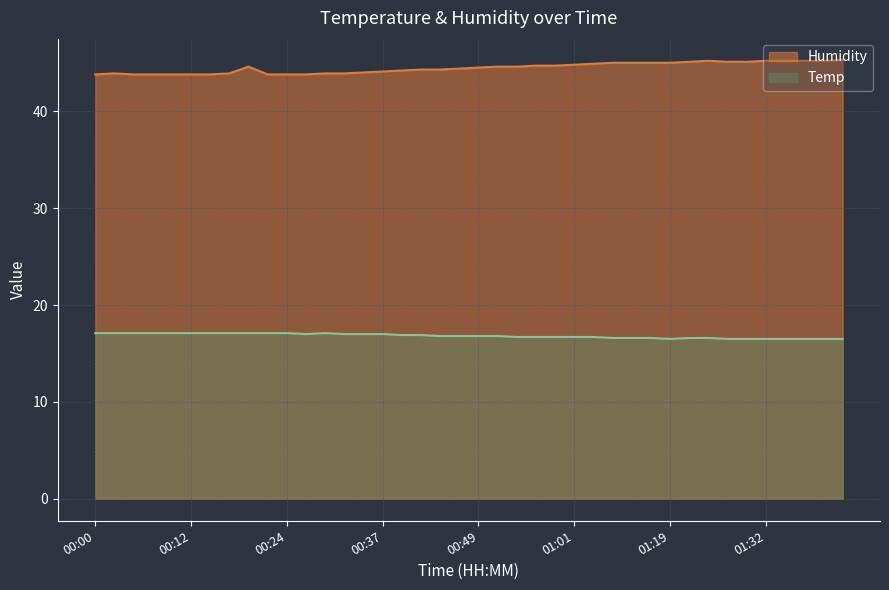

The value of Temp at 01:24 is 16.6. True or false?

True